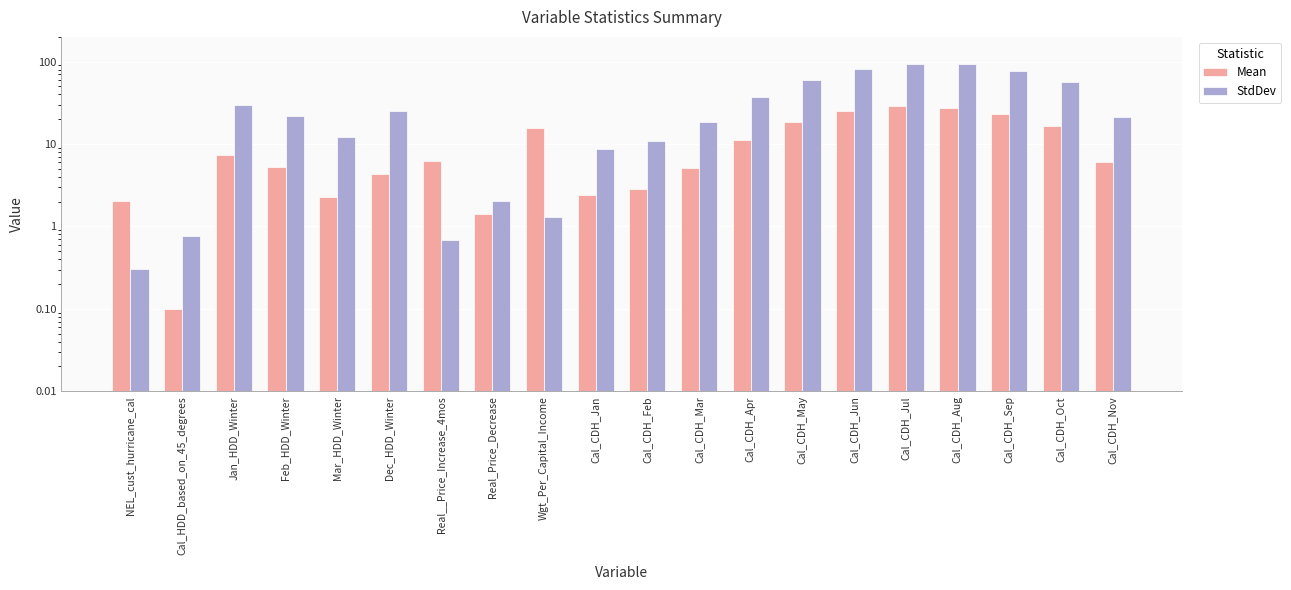

Is the value of Mean at Cal_CDH_Jan greater than the value of StdDev at Dec_HDD_Winter?

No